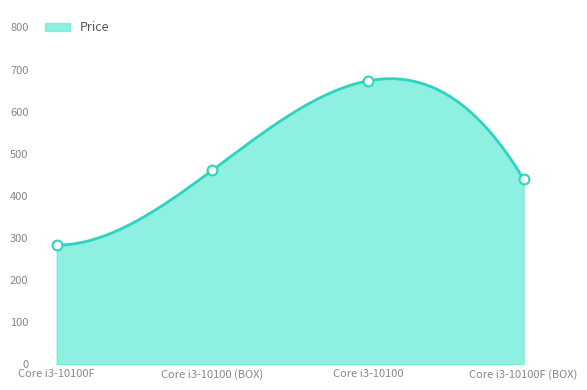

What is the change in value from Core i3-10100F to Core i3-10100 (BOX)?

+178.1